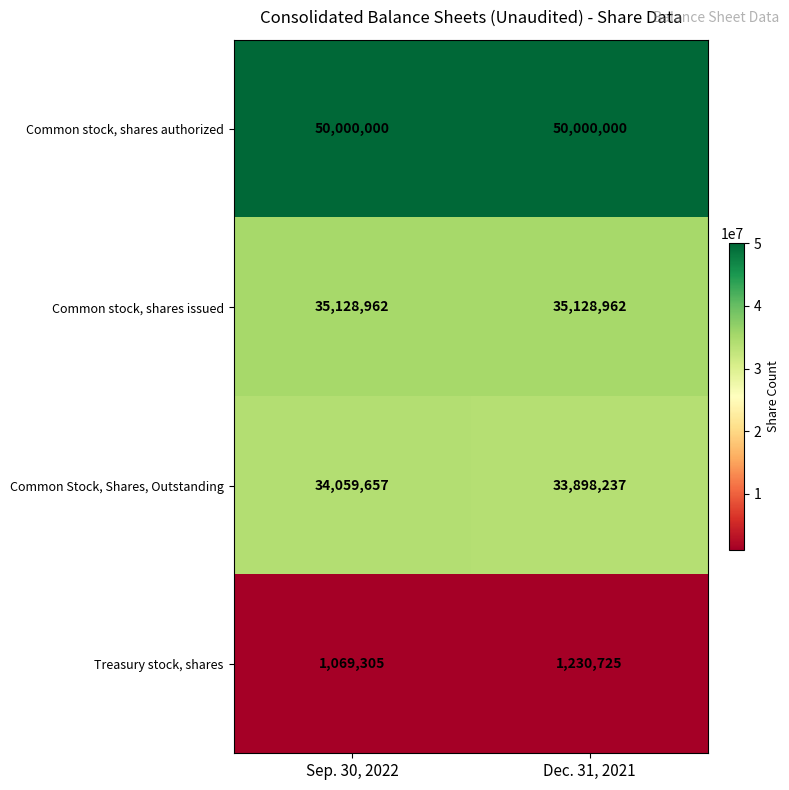

Which category has the lowest value across all series?

Sep. 30, 2022